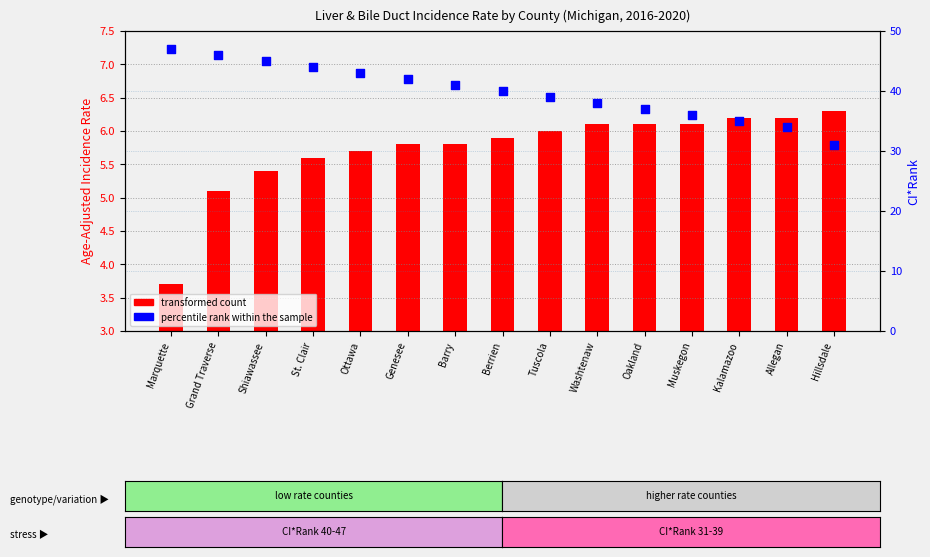

What is the total value across all series at Washtenaw?

44.1